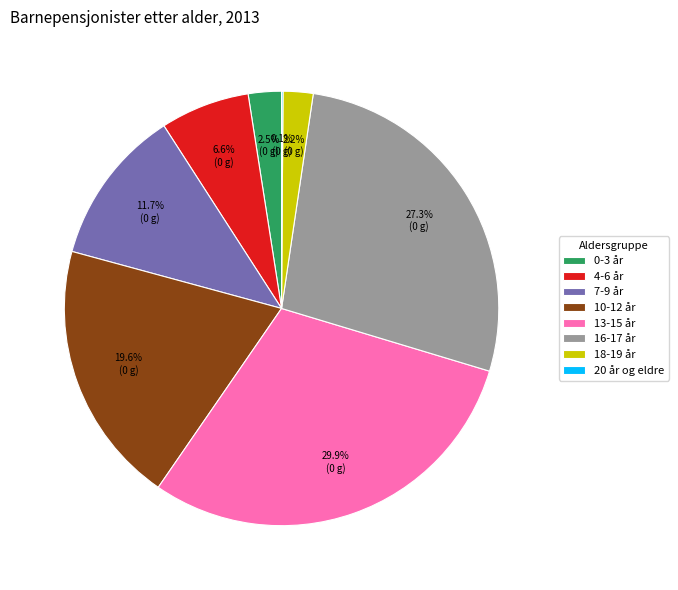

Does 4-6 år represent more than half of the total?

No